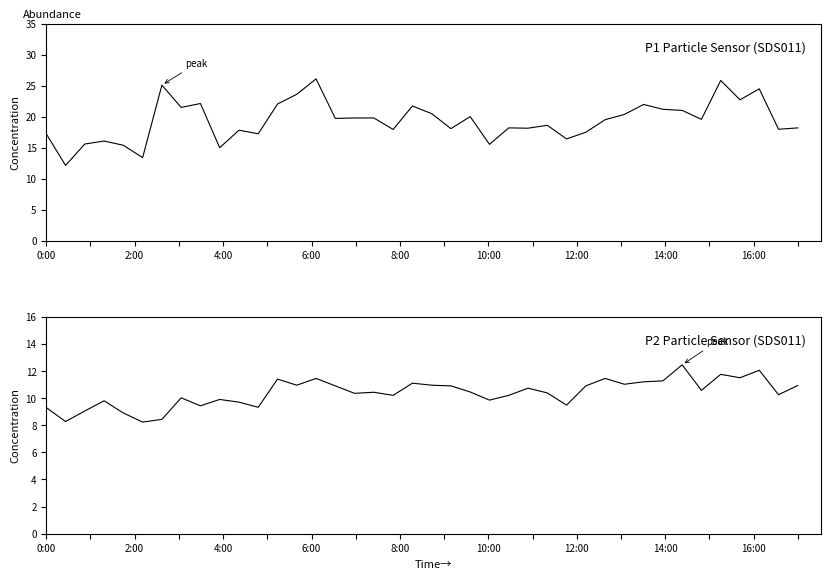

Count the number of data series in this chart.

2